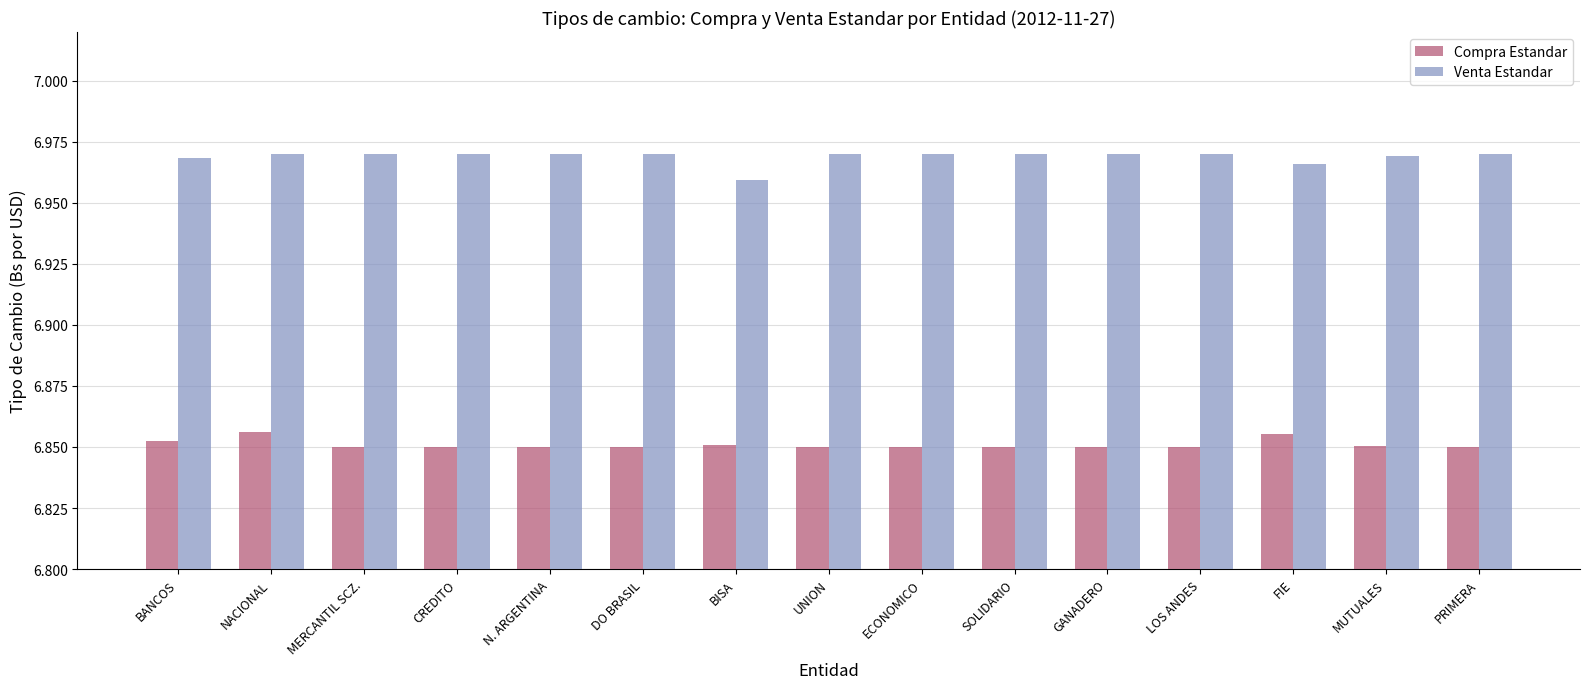

True or false: Compra Estandar has a value of 4.3 at NACIONAL.

False